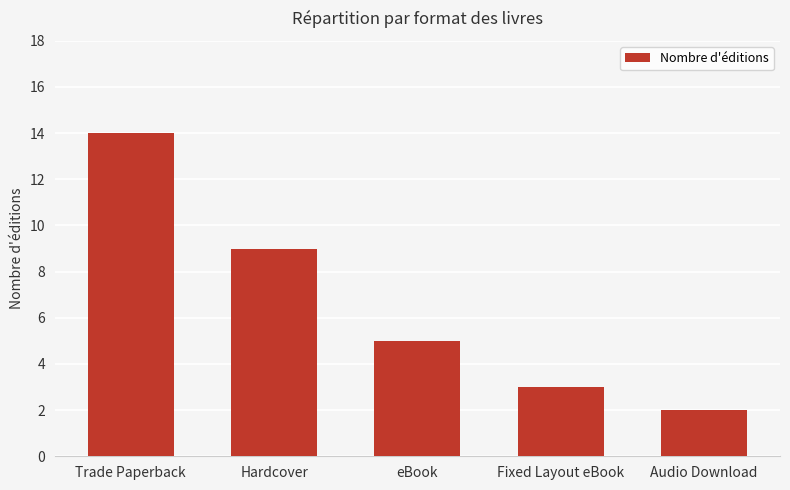

What is the change in value from Fixed Layout eBook to Audio Download?

-1